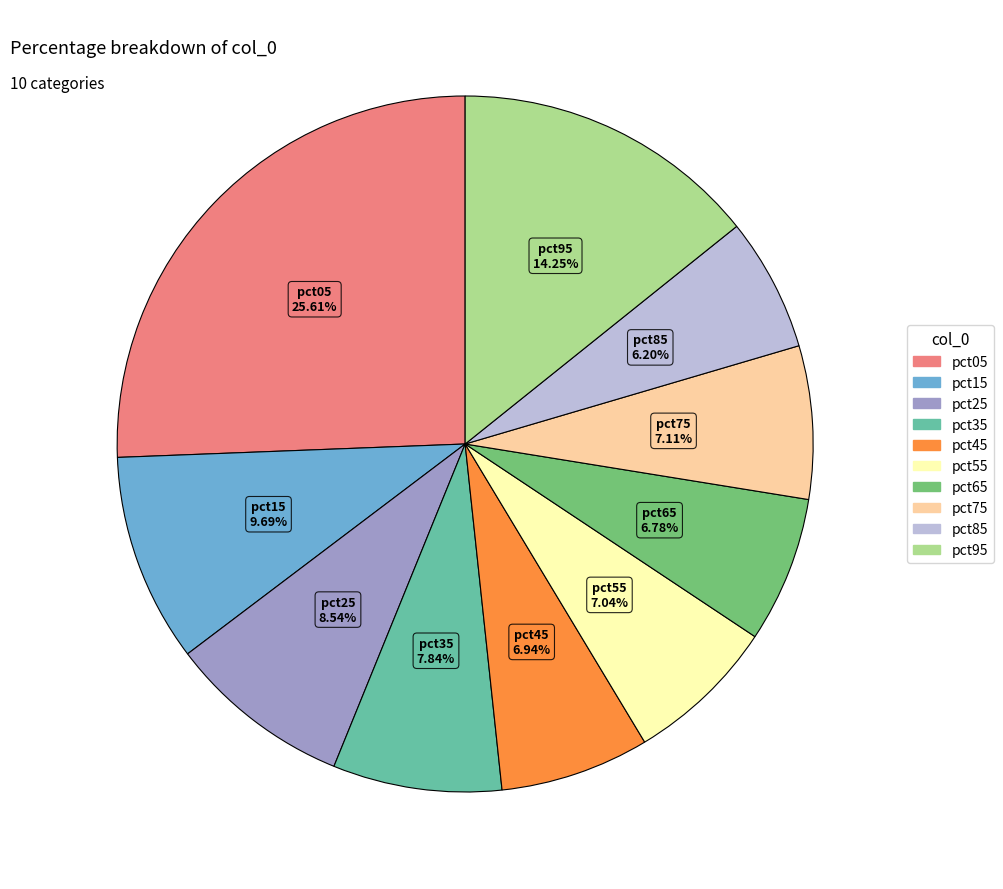

Is there any slice that represents more than half of the pie?

No